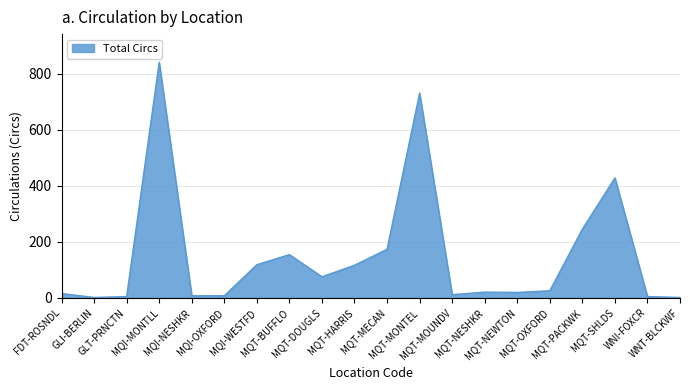

Between MQT-NEWTON and WNI-FOXCR, which is larger?

MQT-NEWTON